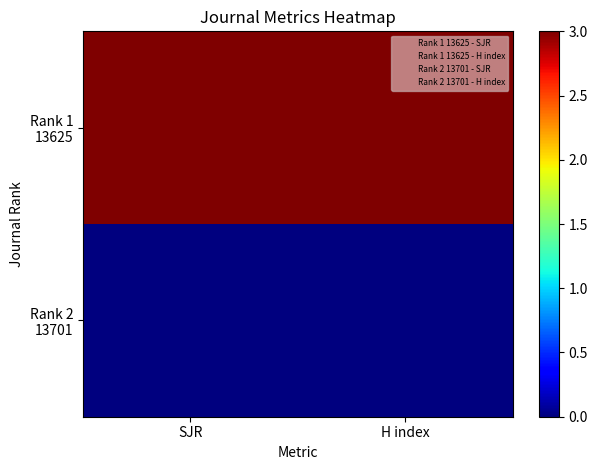

Which series changed the most between SJR and H index?

Rank 1 13625